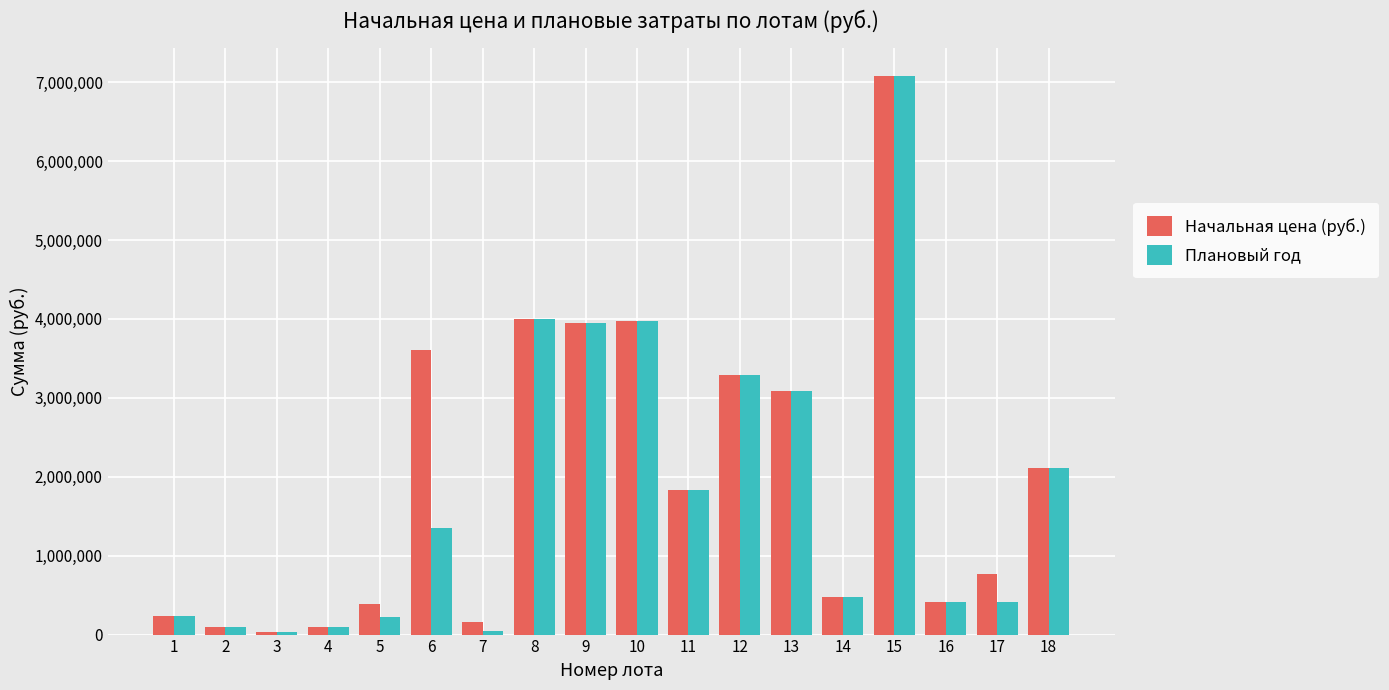

What is the difference between the maximum and second lowest values in the Плановый год series?

7040173.4